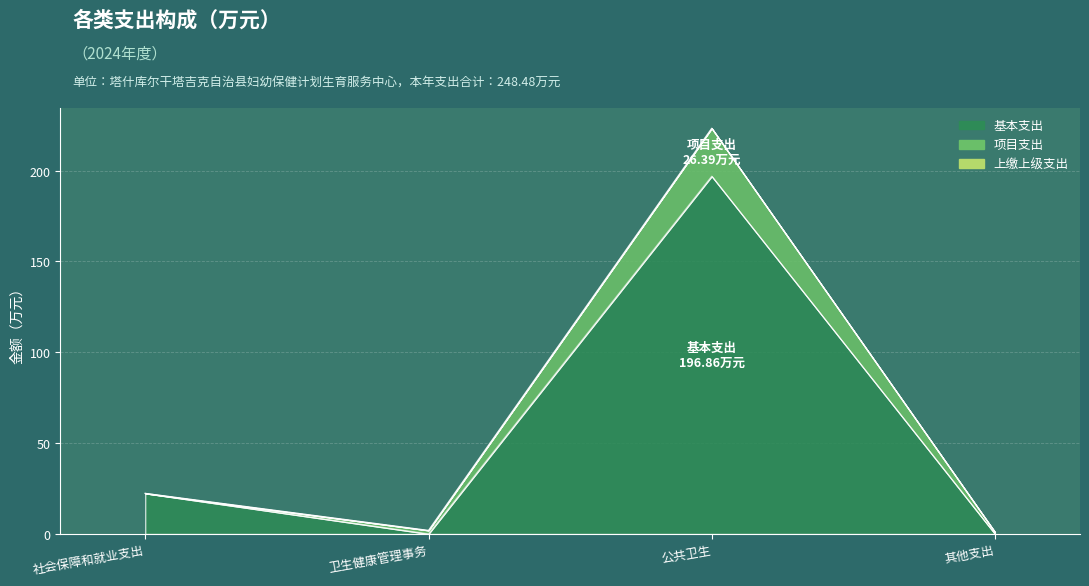

List the labels in order of 基本支出 value, largest first.

公共卫生, 社会保障和就业支出, 卫生健康管理事务, 其他支出